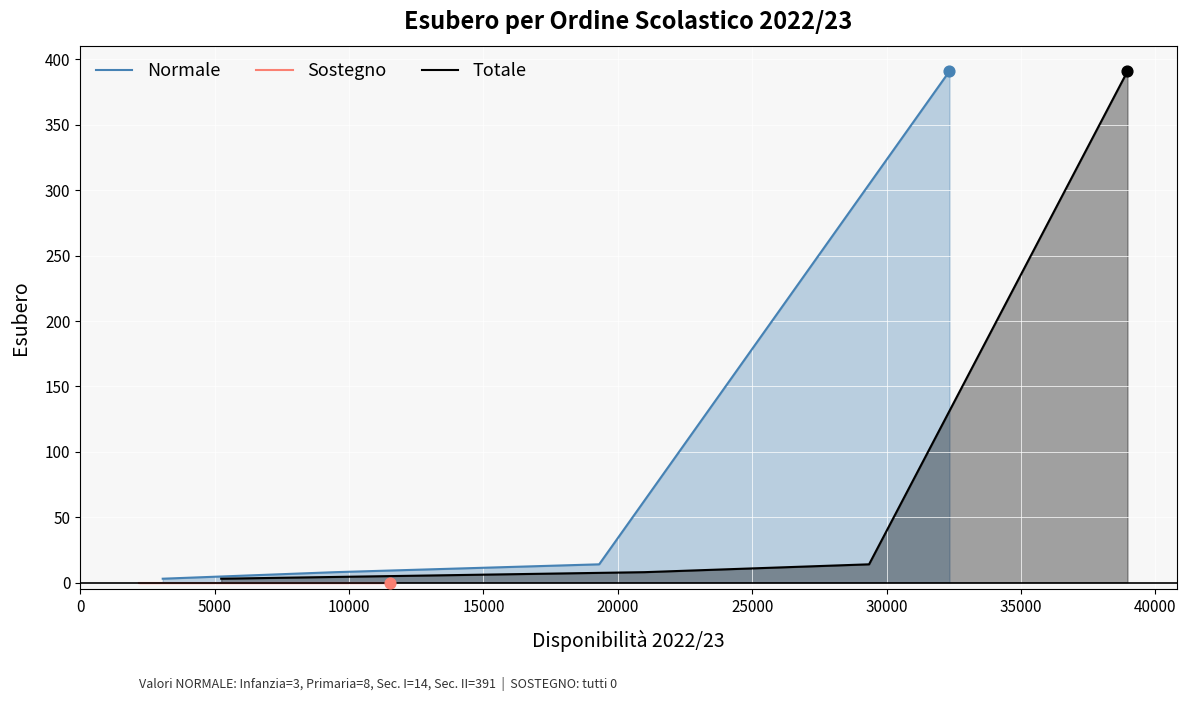

What are all the series names shown in the legend?

Normale, Sostegno, Totale